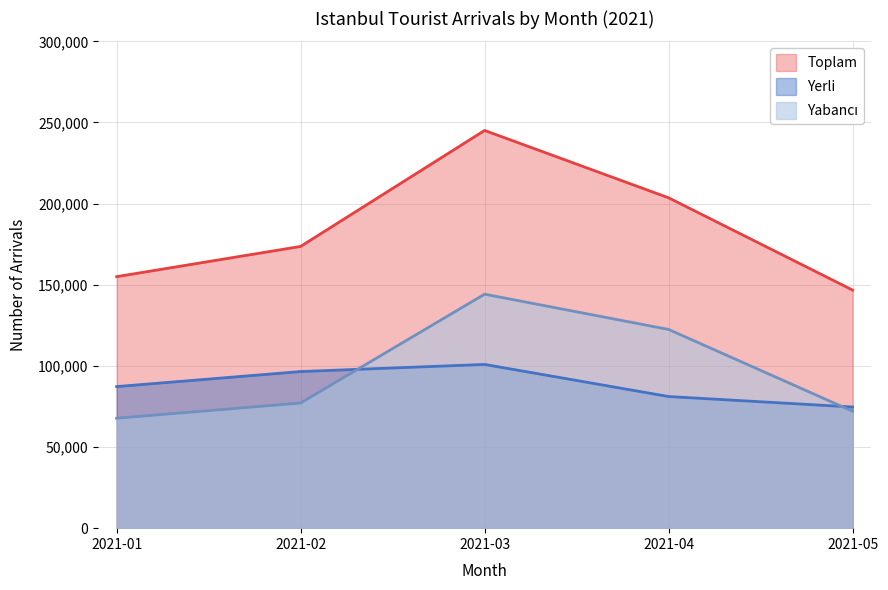

At which label is Yabancı closest to 105973?

2021-04